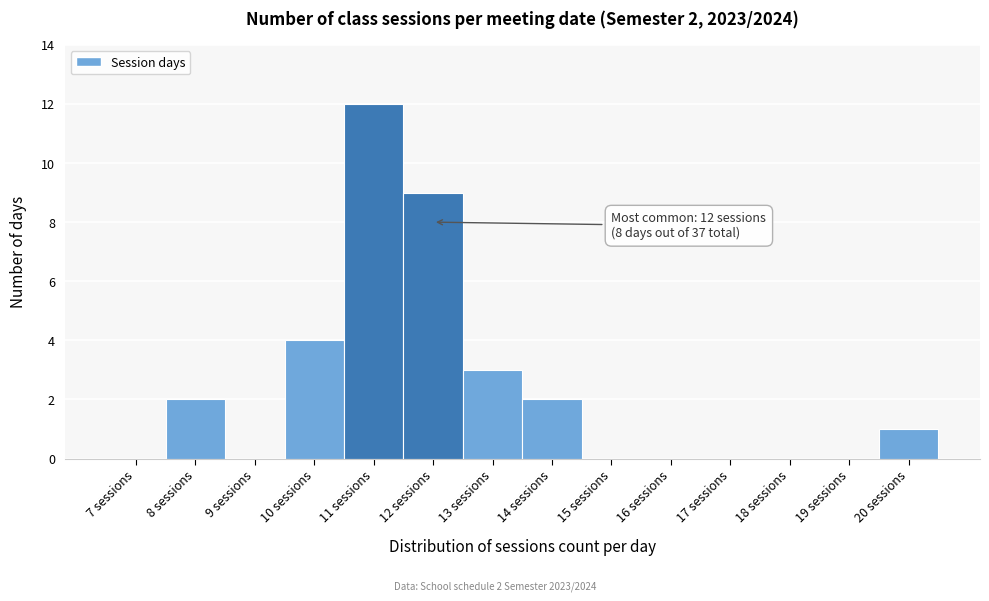

Reading left to right, transcribe all the data shown in this chart.

7 sessions=0	8 sessions=2	9 sessions=0	10 sessions=4	11 sessions=12	12 sessions=9	13 sessions=3	14 sessions=2	15 sessions=0	16 sessions=0	17 sessions=0	18 sessions=0	19 sessions=0	20 sessions=1